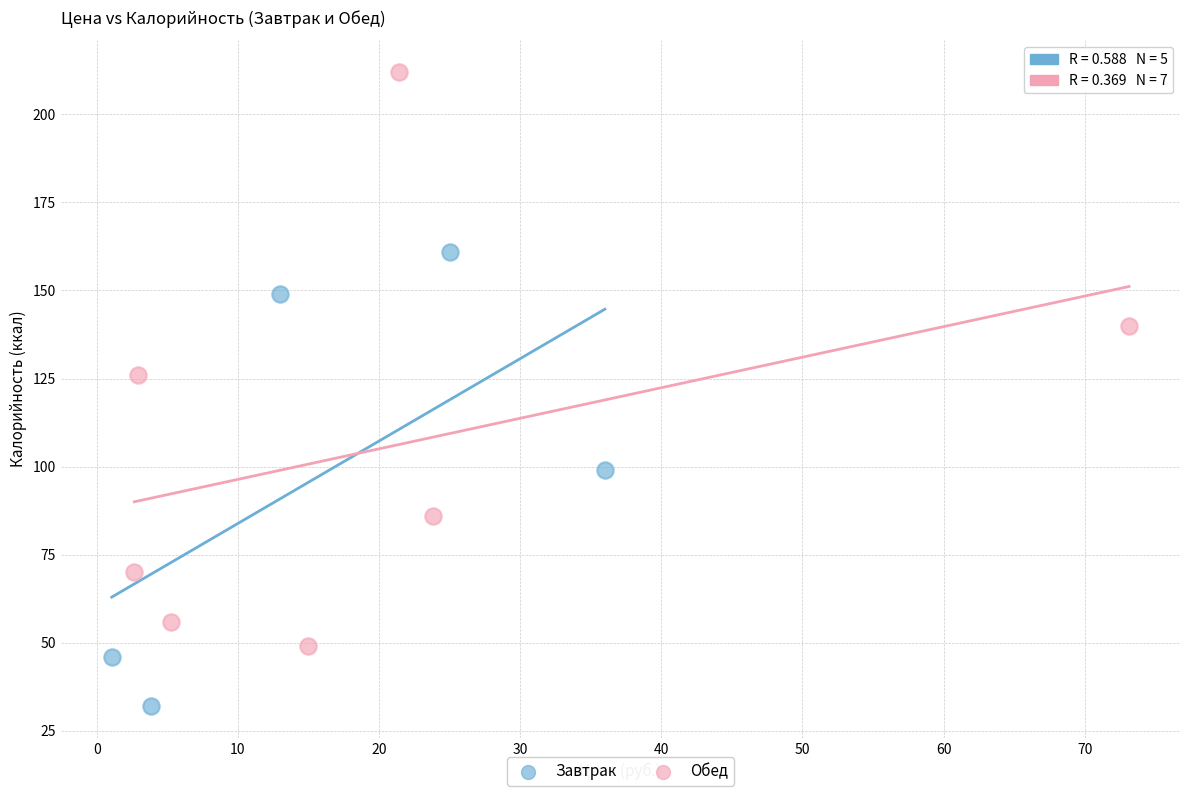

Which series has the largest Y range (max minus min)?

Обед